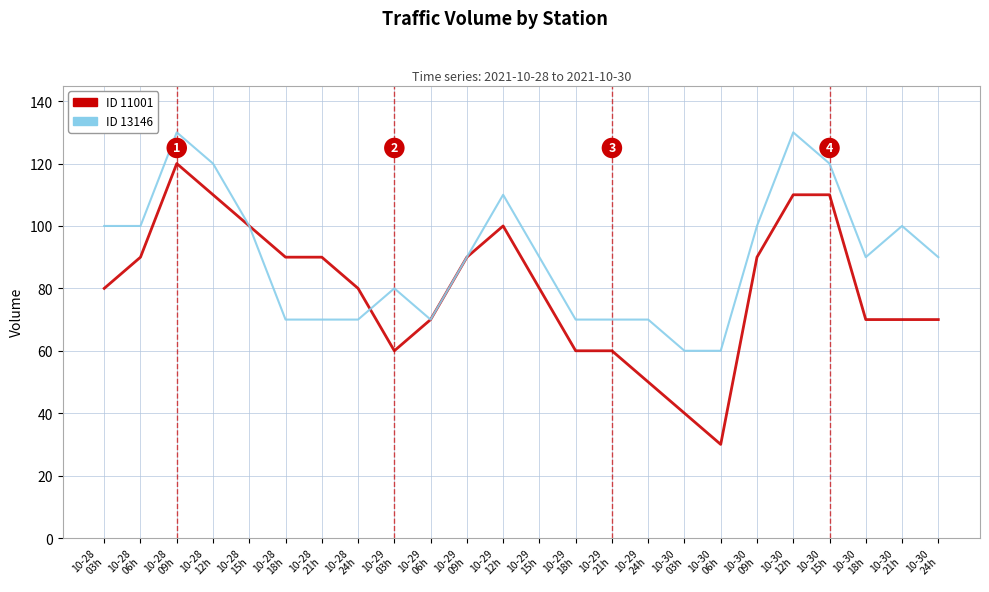

Which series ends up on top after the final intersection of ID 11001 and ID 13146?

ID 13146